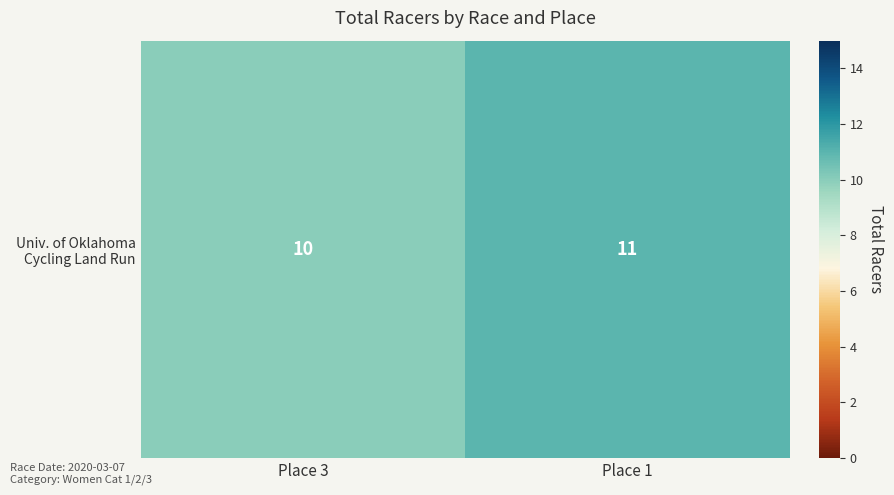

Reading left to right, list all the values displayed in this chart.

Place 3=10	Place 1=11